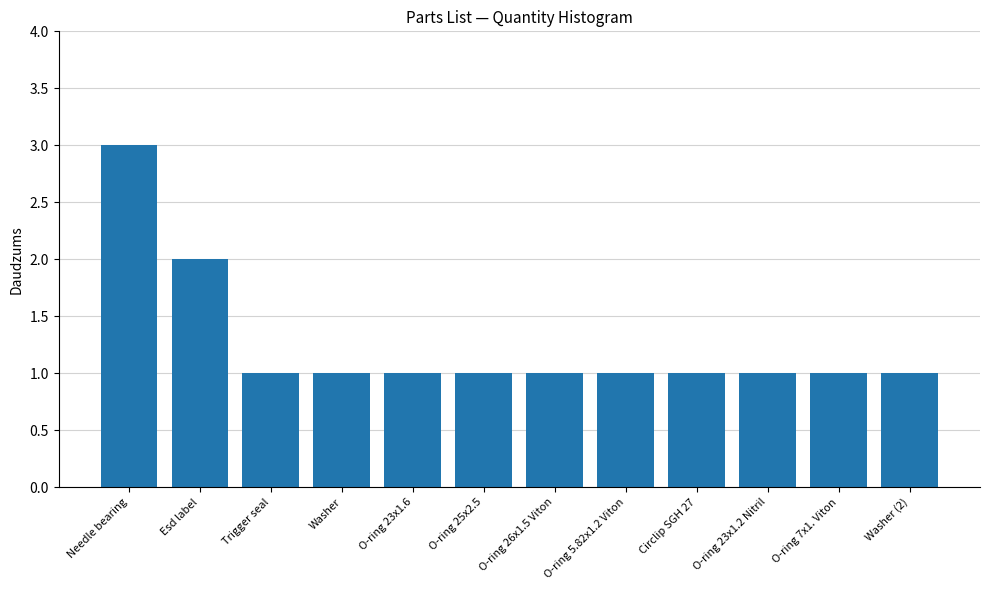

Reading left to right, transcribe all the data shown in this chart.

3	2	1	1	1	1	1	1	1	1	1	1